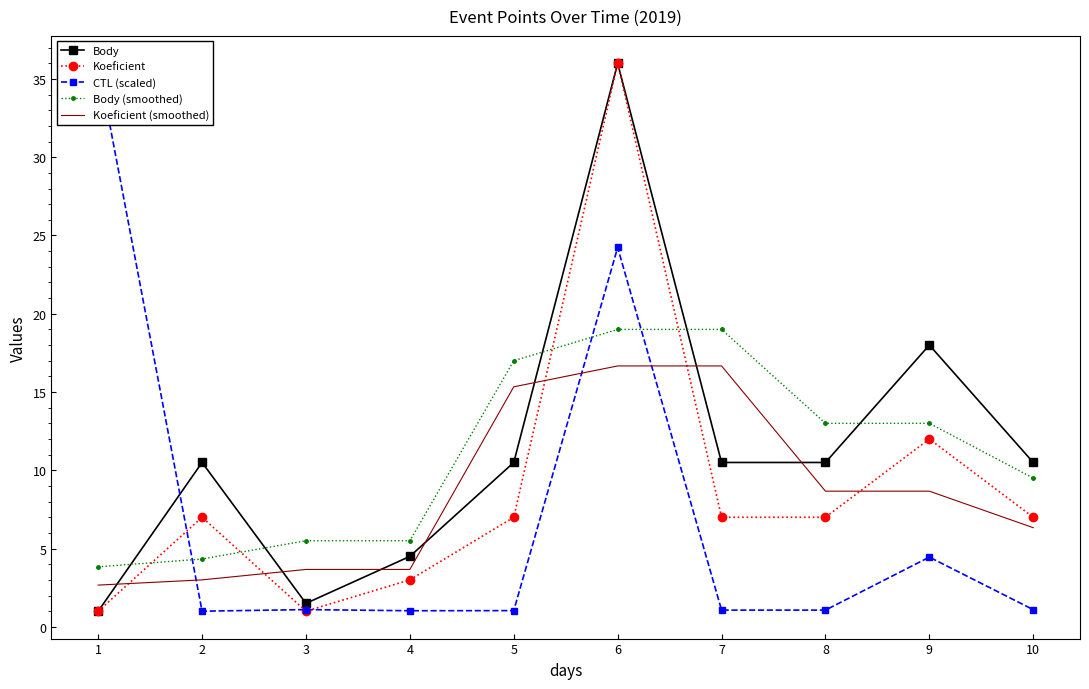

True or false: CTL (scaled) and Body (smoothed) cross at least once.

True